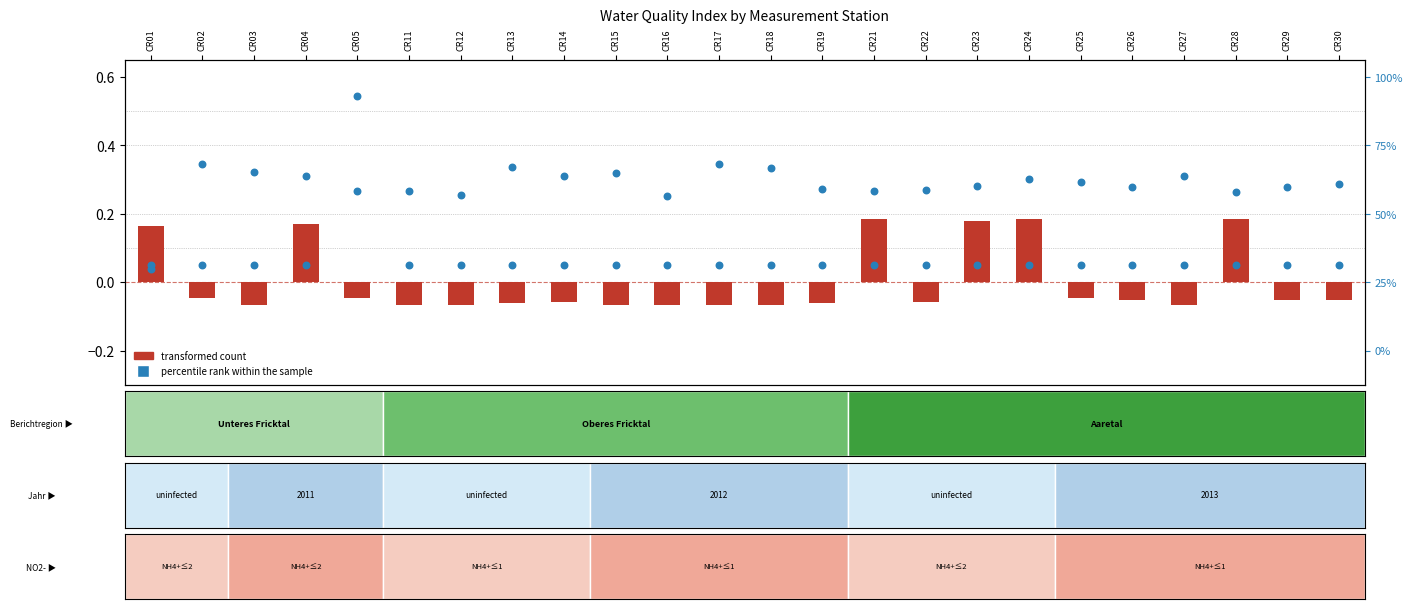

Which series has the largest total across all categories?

percentile rank within the sample